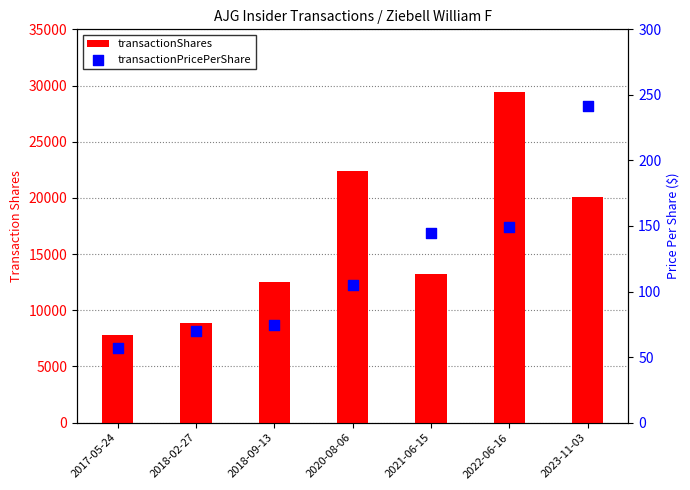

At which category is the sum across all series the highest?

2022-06-16